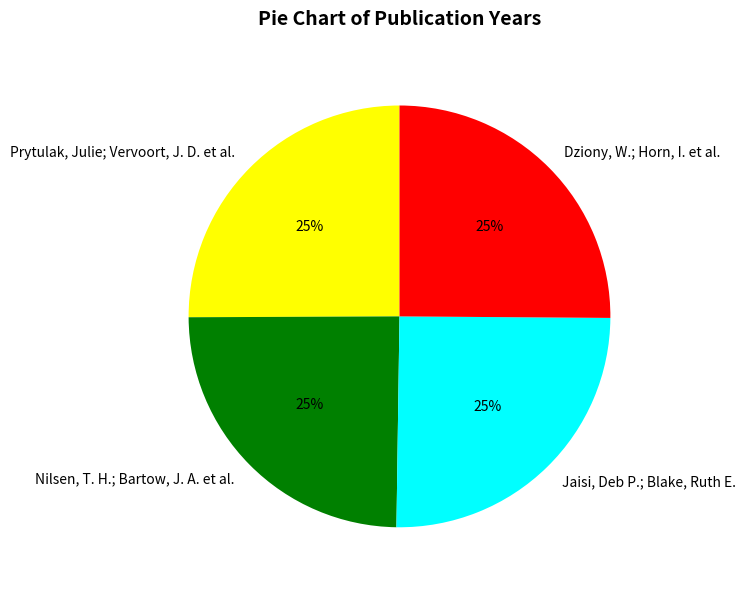

Approximately how many times larger is the value at Dziony, W.; Horn, I. et al. compared to Nilsen, T. H.; Bartow, J. A. et al.?

1.0